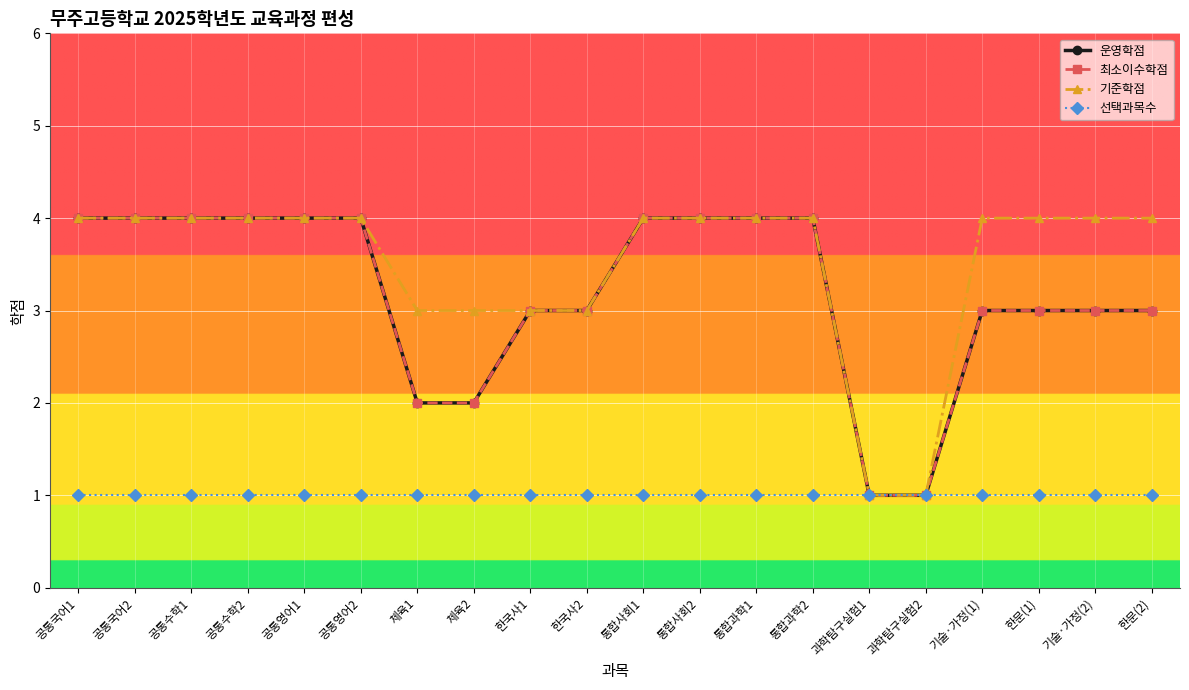

What is the difference between the maximum and second lowest values in the 최소이수학점 series?

3